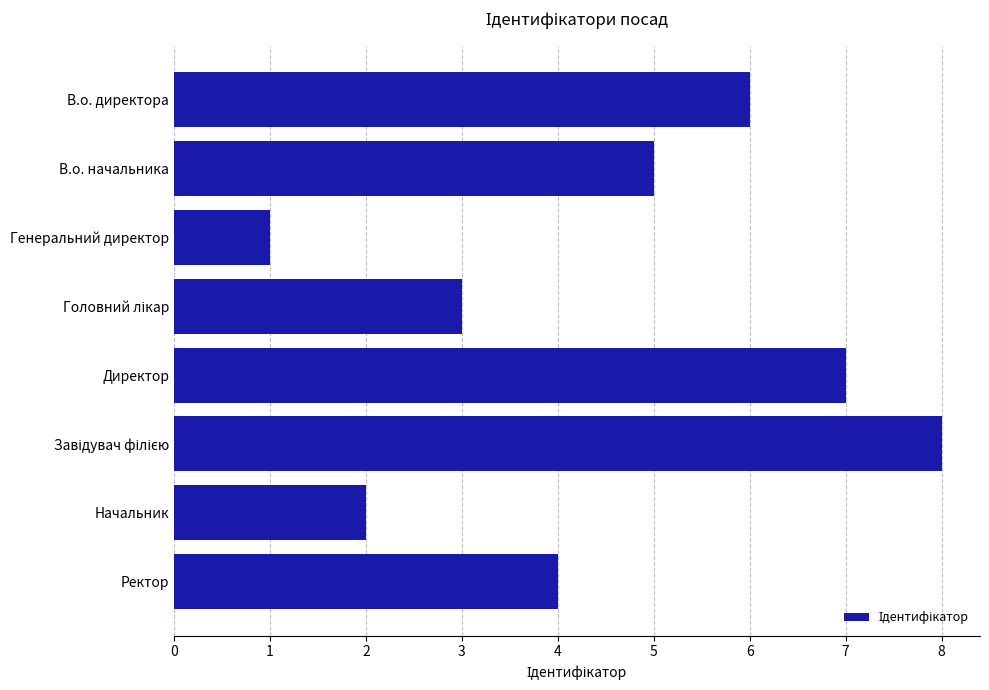

How many bars are there in total?

8